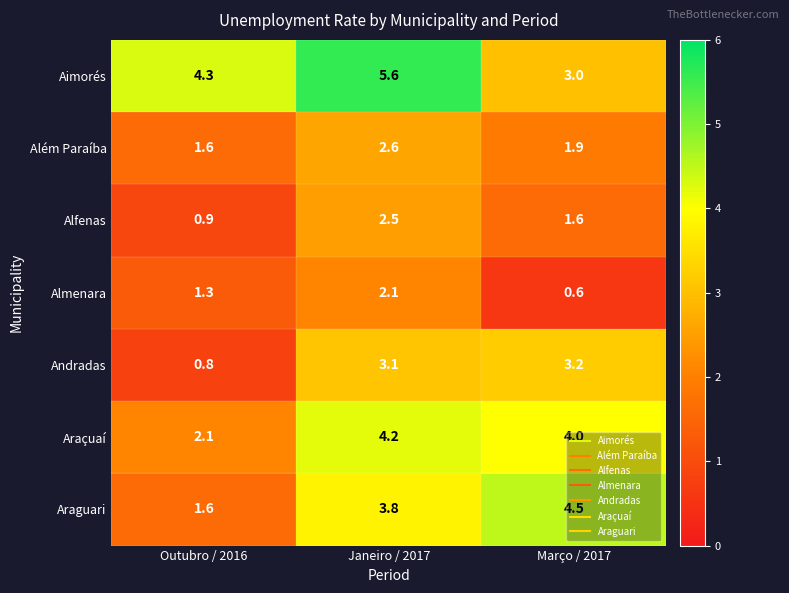

Which label corresponds to the largest value in the chart?

Janeiro / 2017